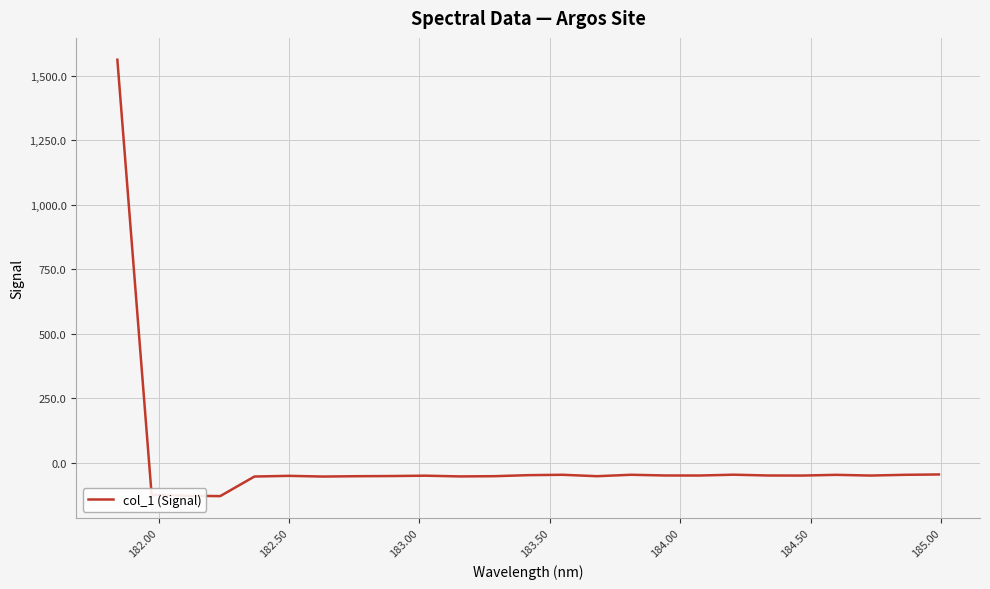

What is the average value?

5.1